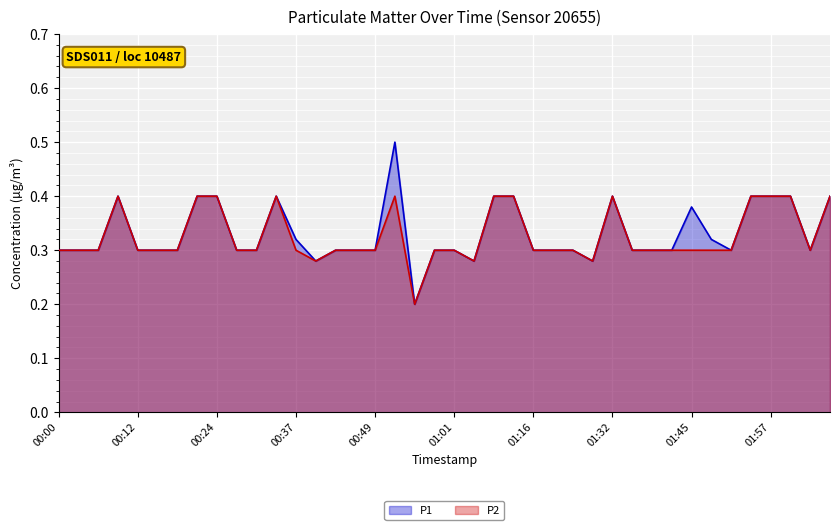

How many lines are shown in the chart?

2